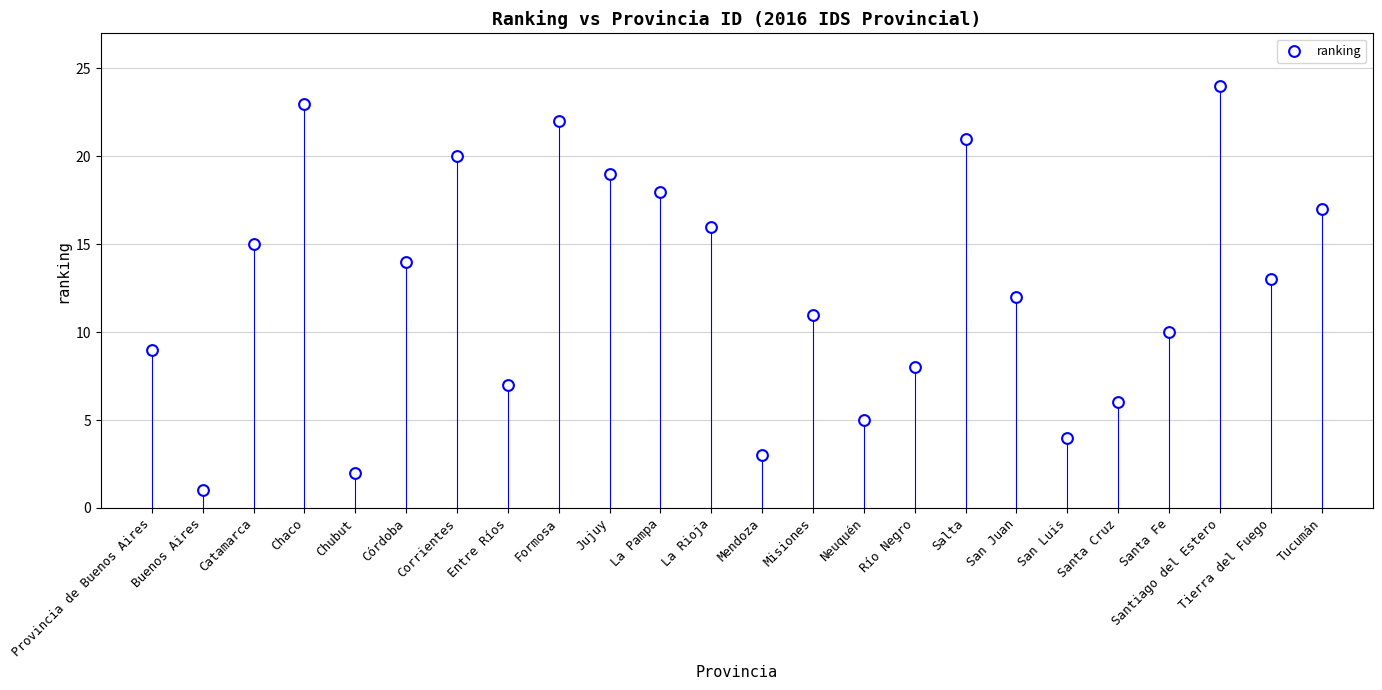

What is the range of Y values (max minus min)?

23